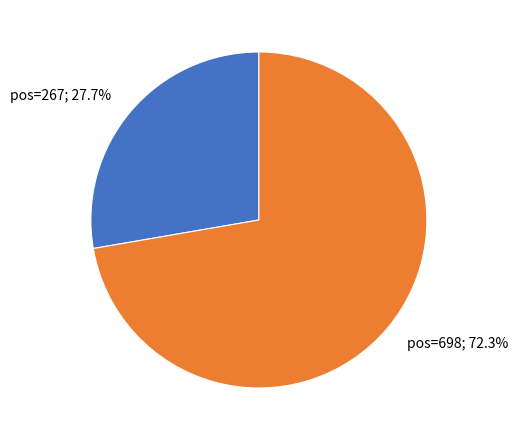

Is there any slice that represents more than half of the pie?

Yes